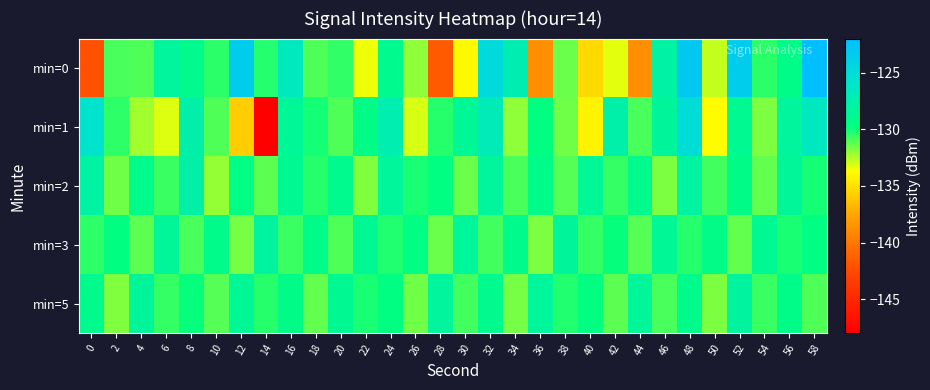

At which category does the chart reach its peak across all series?

58